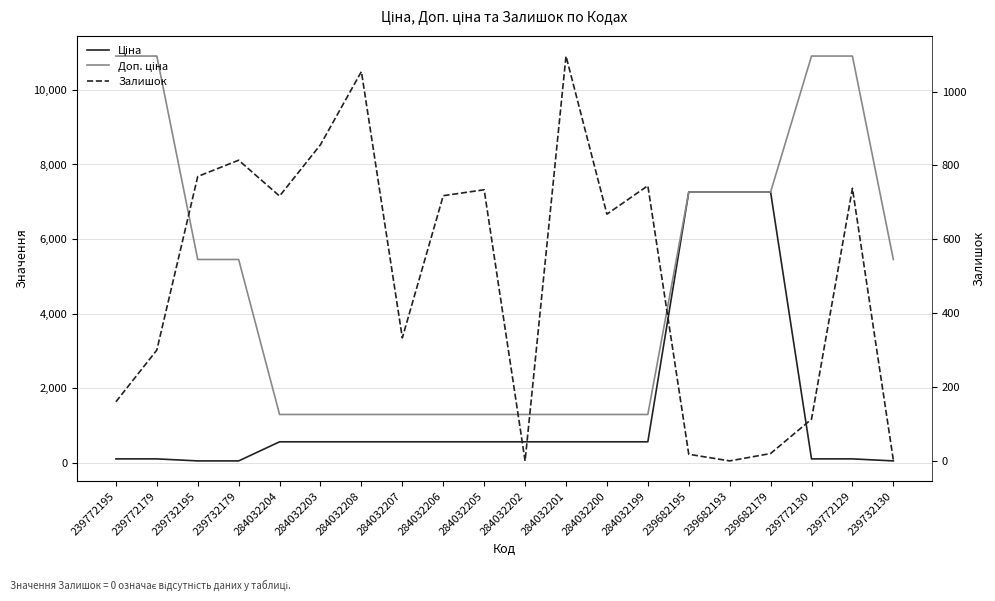

What position from the right is 239732179?

17